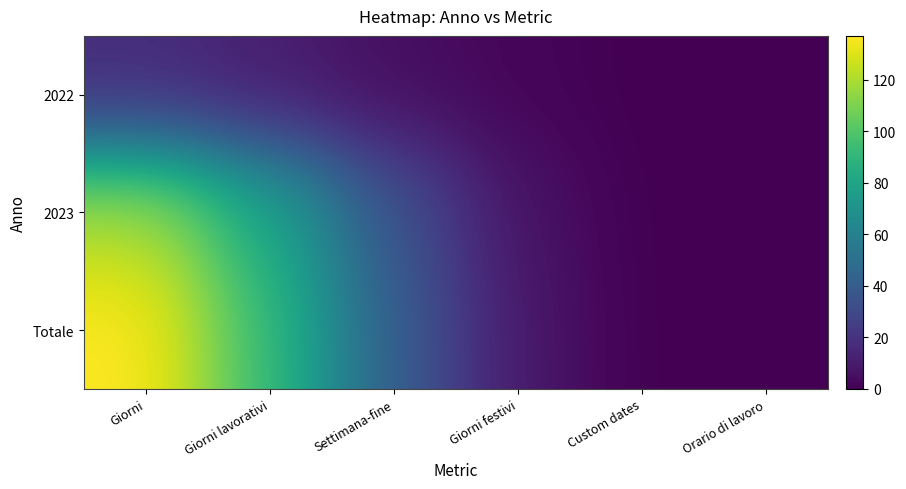

Which series changed the most between Giorni lavorativi and Giorni festivi?

Totale